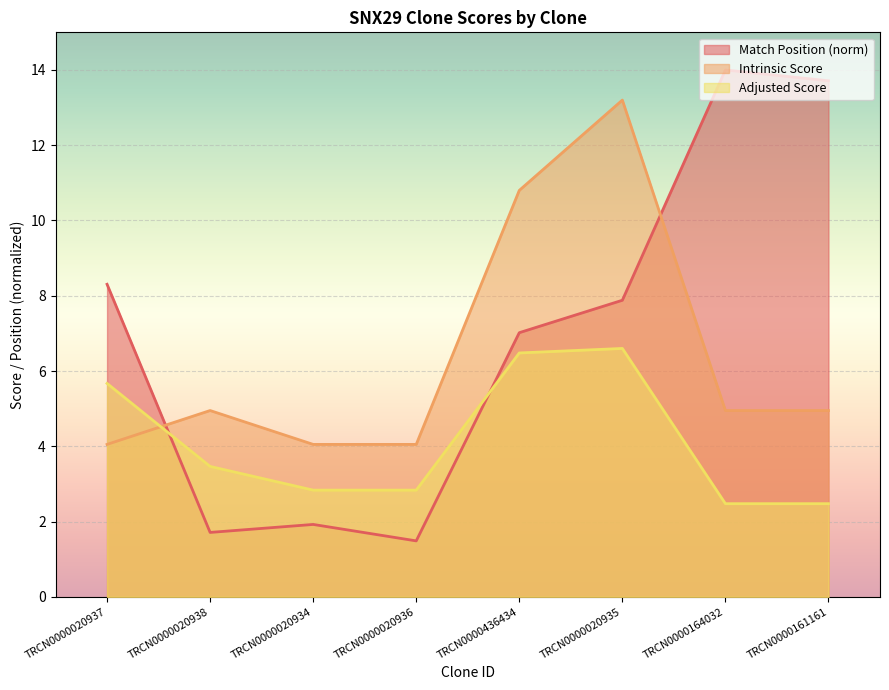

What is the difference between the maximum and second lowest values in the Intrinsic Score series?

9.1